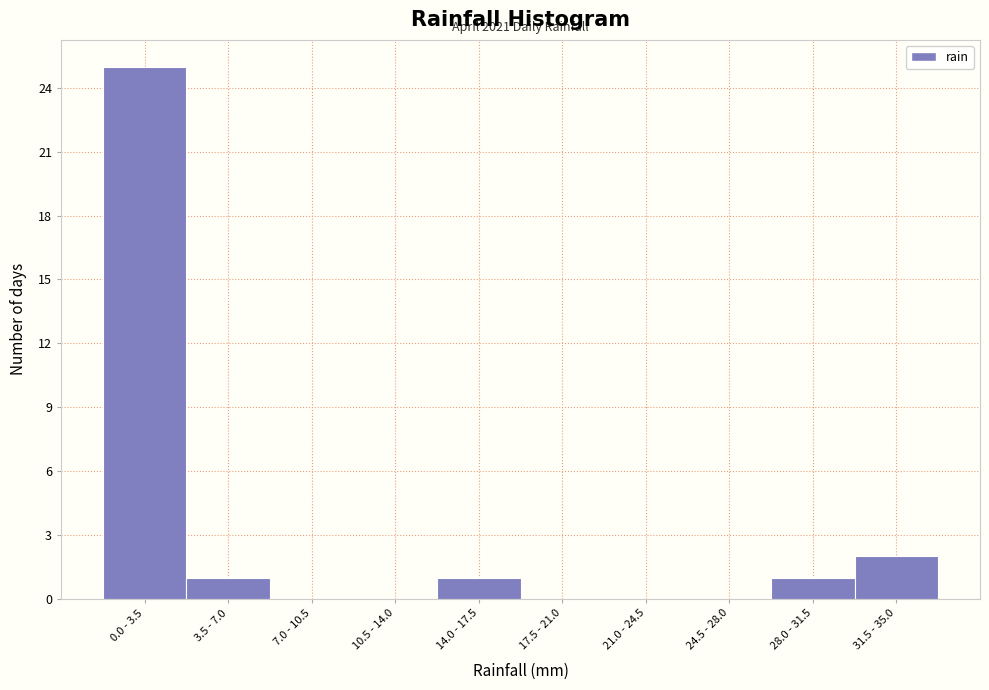

Reading left to right, transcribe all the data shown in this chart.

0.0 - 3.5=25	3.5 - 7.0=1	7.0 - 10.5=0	10.5 - 14.0=0	14.0 - 17.5=1	17.5 - 21.0=0	21.0 - 24.5=0	24.5 - 28.0=0	28.0 - 31.5=1	31.5 - 35.0=2